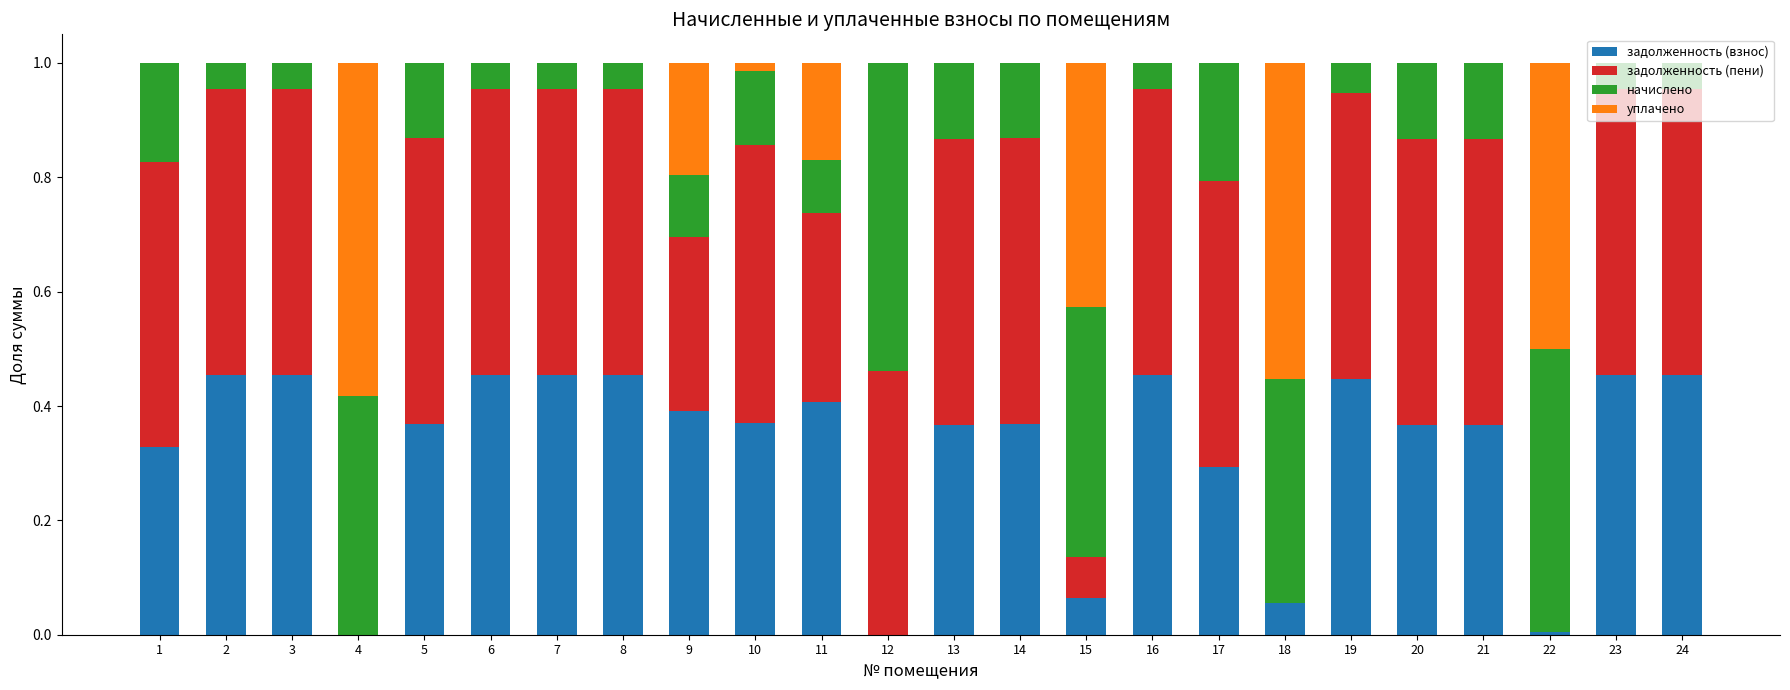

The value of задолженность (взнос) at 9 is 0.5. True or false?

False